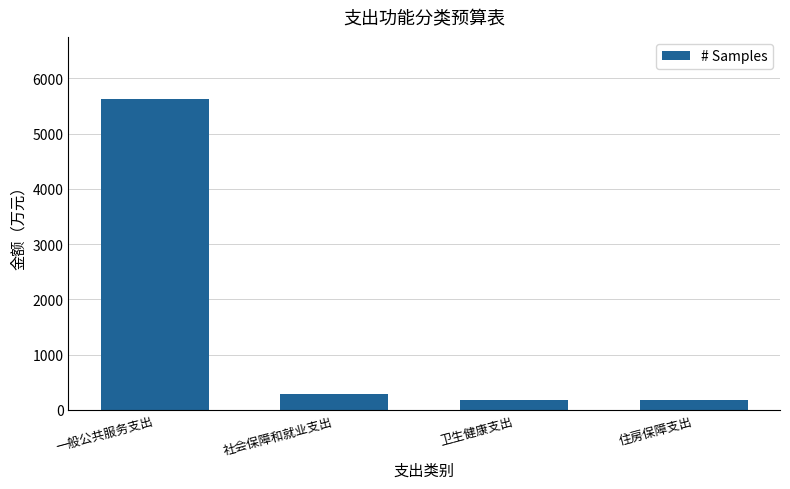

At which label does the data first exceed 294?

一般公共服务支出